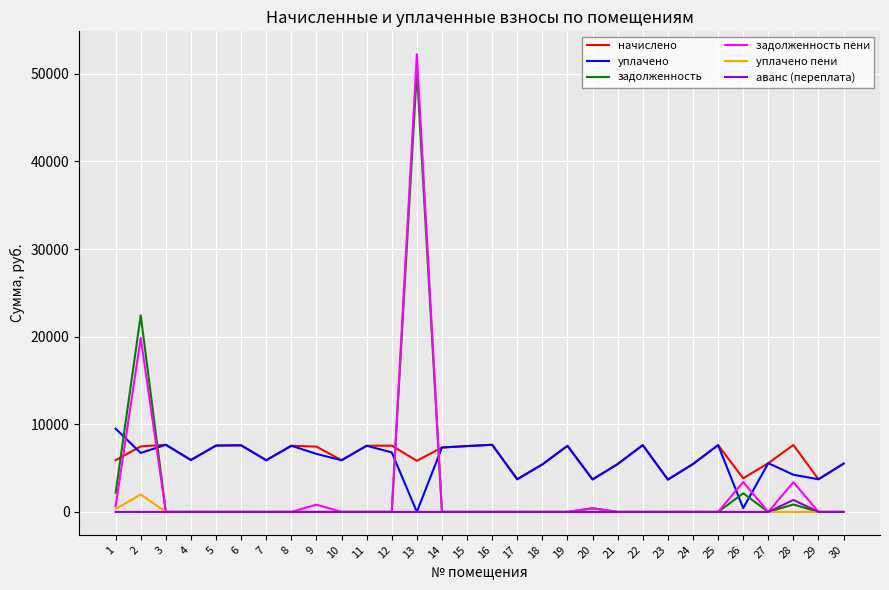

Does the chart have visible grid lines?

Yes